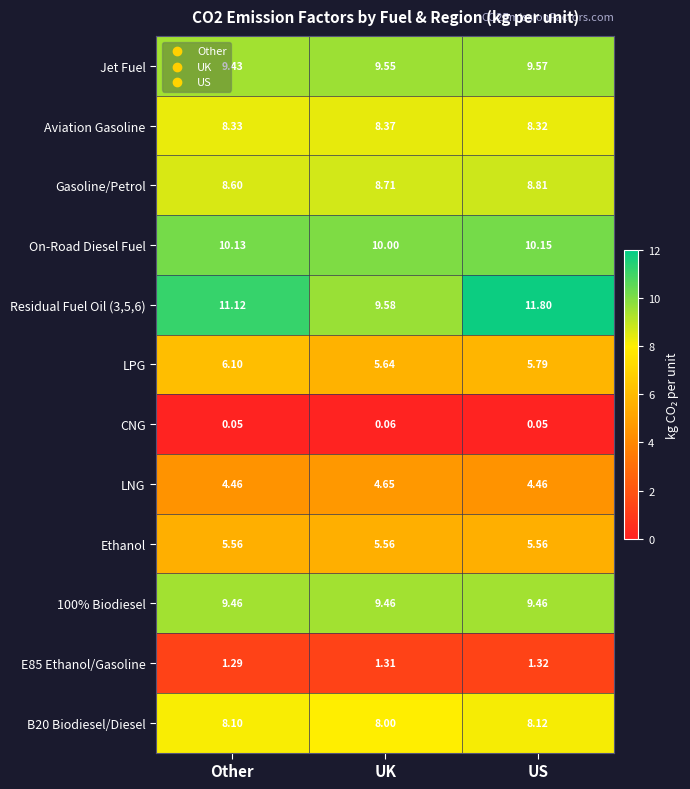

Where is B20 Biodiesel/Diesel nearest to the value 8?

UK